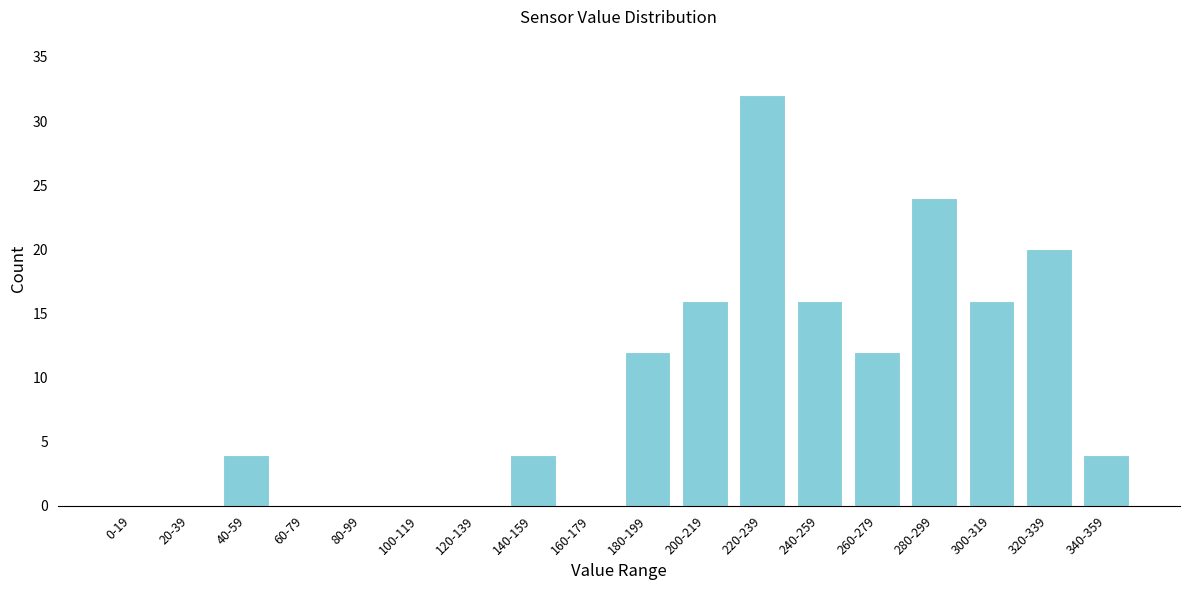

Reading right to left, list all the values displayed in this chart.

340-359=4	320-339=20	300-319=16	280-299=24	260-279=12	240-259=16	220-239=32	200-219=16	180-199=12	160-179=0	140-159=4	120-139=0	100-119=0	80-99=0	60-79=0	40-59=4	20-39=0	0-19=0